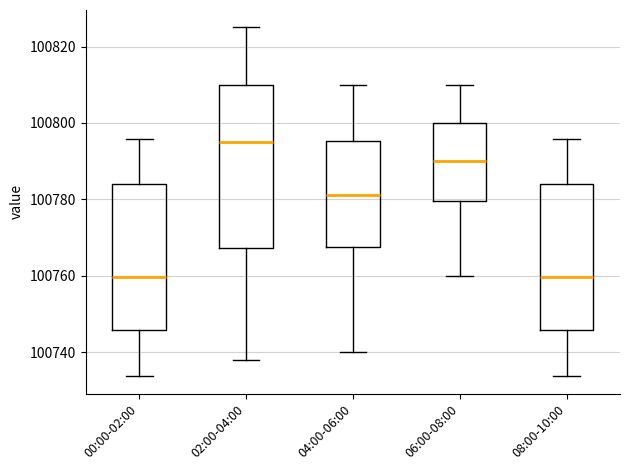

Where is the lower edge of the box for 08:00-10:00 on the y-axis? The values are not printed on the chart, so give them approximately, as read against the axis.

100746